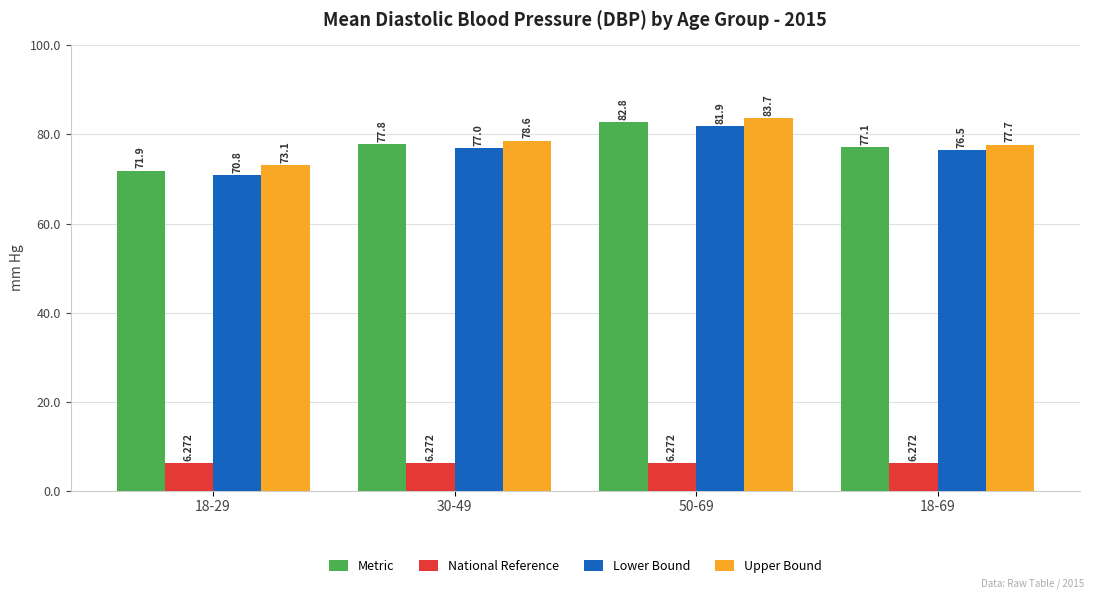

Reading left to right, transcribe all the data shown in this chart.

Metric: 18-29=71.9	30-49=77.8	50-69=82.8	18-69=77.1
National Reference: 18-29=6.3	30-49=6.3	50-69=6.3	18-69=6.3
Lower Bound: 18-29=70.8	30-49=77.0	50-69=81.9	18-69=76.5
Upper Bound: 18-29=73.1	30-49=78.6	50-69=83.7	18-69=77.7